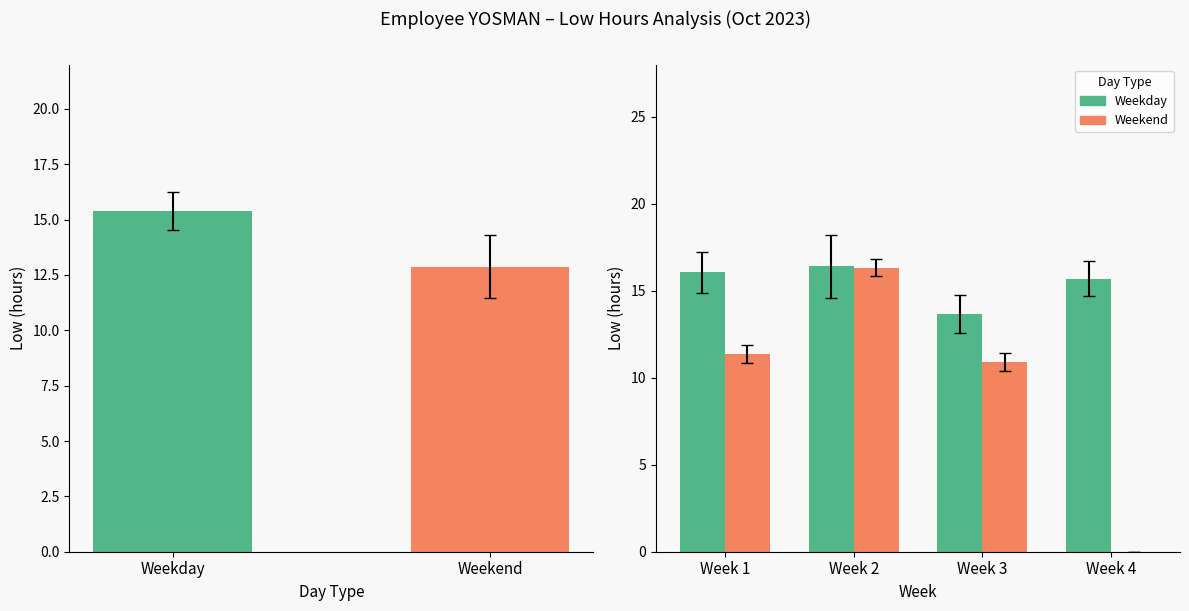

What is the difference between the maximum and second lowest values in the Weekend series?

5.4